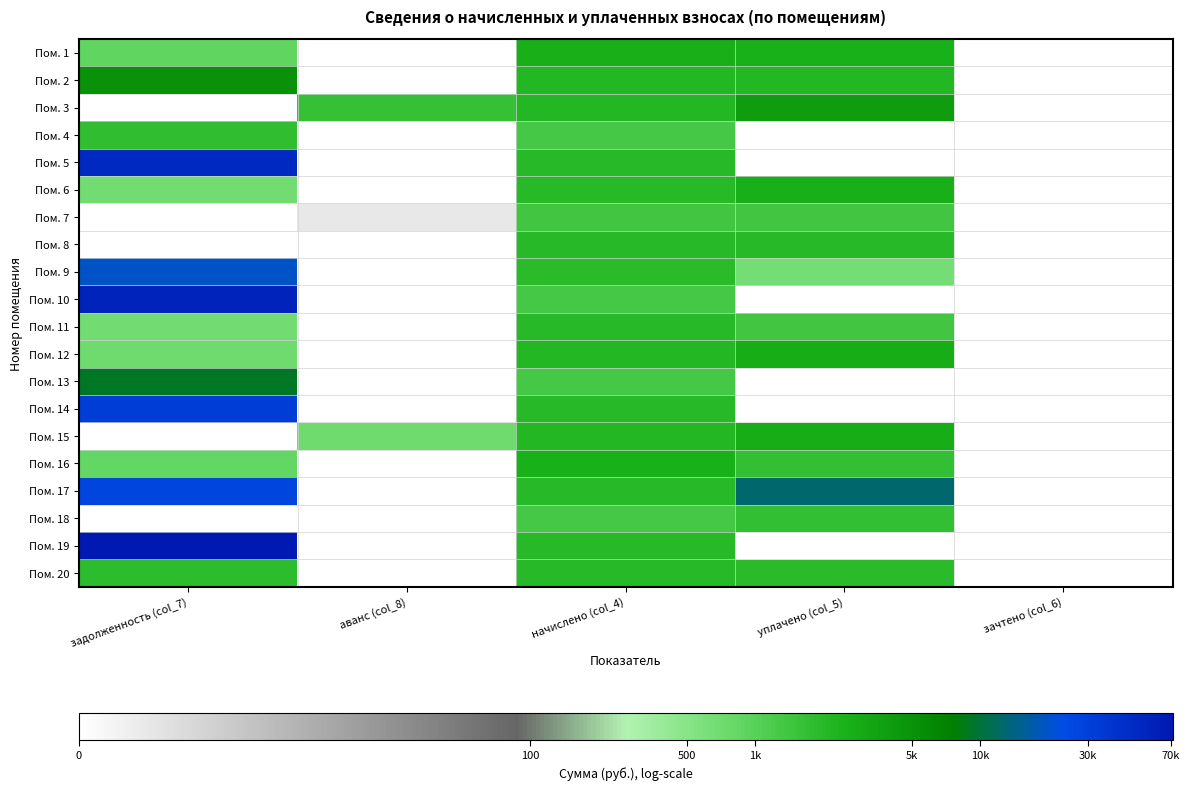

Rank the series at зачтено (col_6) from highest to lowest value.

Пом. 1, Пом. 2, Пом. 3, Пом. 4, Пом. 5, Пом. 6, Пом. 7, Пом. 8, Пом. 9, Пом. 10, Пом. 11, Пом. 12, Пом. 13, Пом. 14, Пом. 15, Пом. 16, Пом. 17, Пом. 18, Пом. 19, Пом. 20